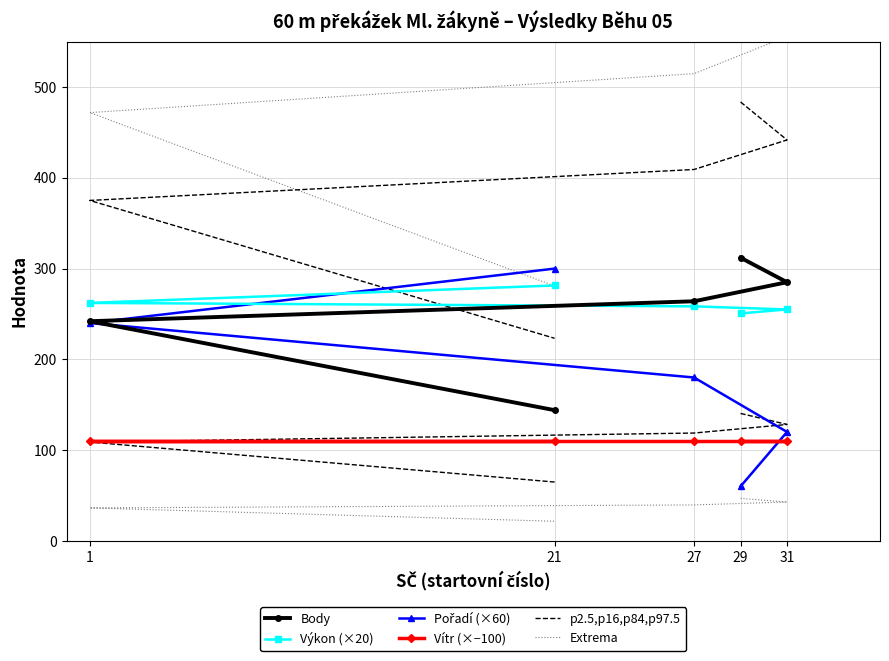

Is it true that Pořadí (×60) equals 300.0 at 21?

True